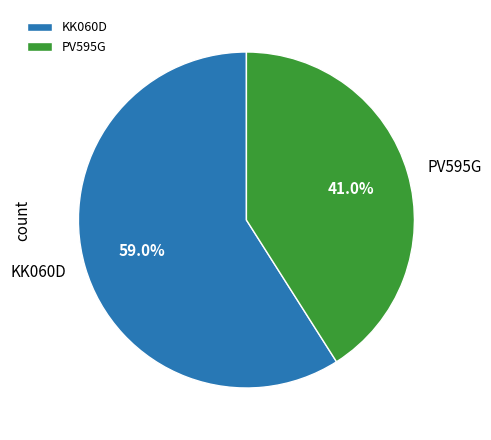

To the nearest percent, what is the average slice percentage?

50%